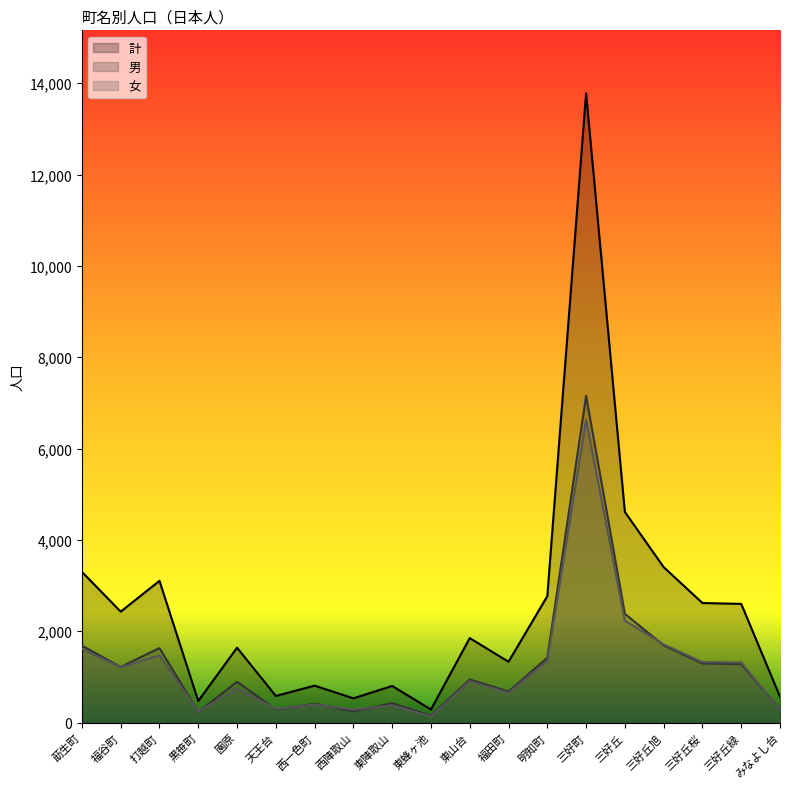

What is the label of the 8th point from the left?

西陣取山